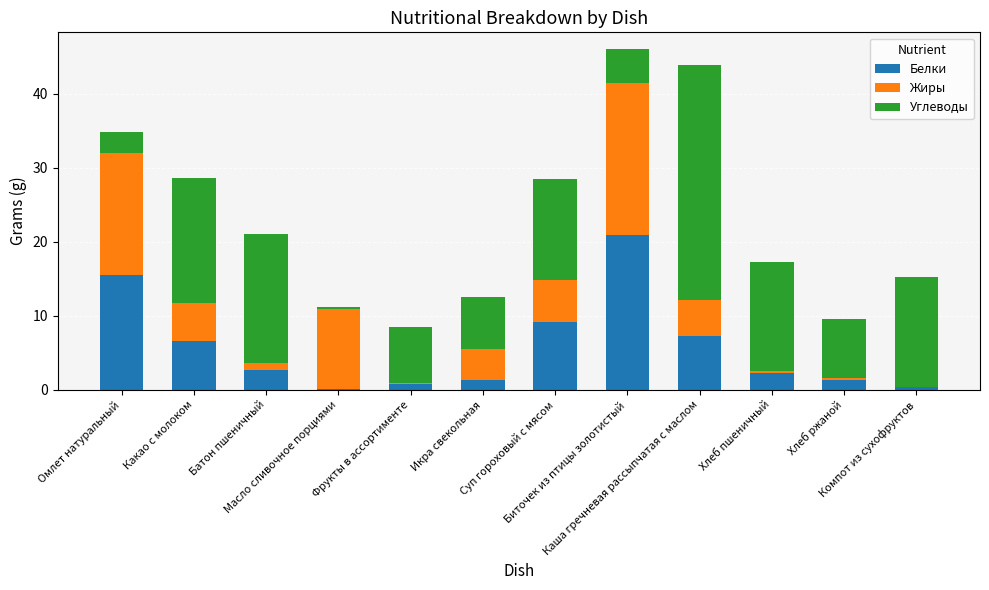

Are the bars horizontal?

No